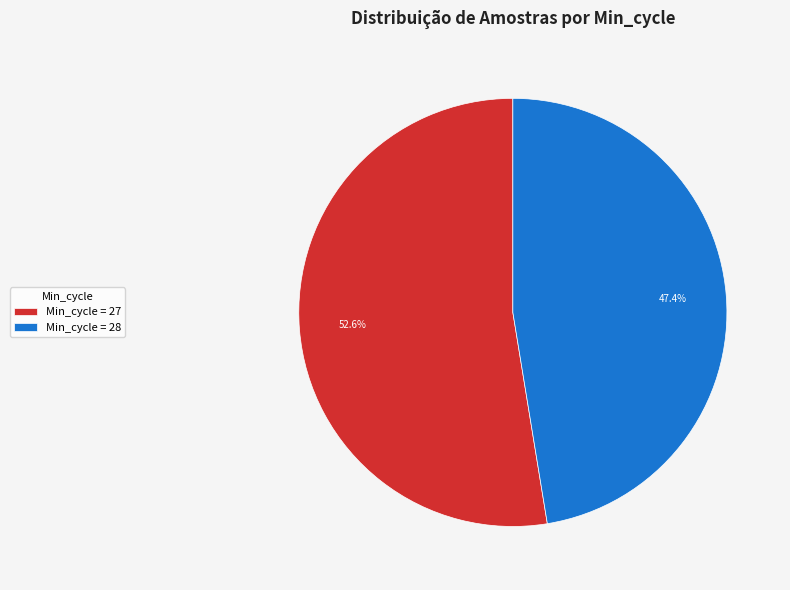

Which slice represents more than half of the pie?

Min_cycle = 27